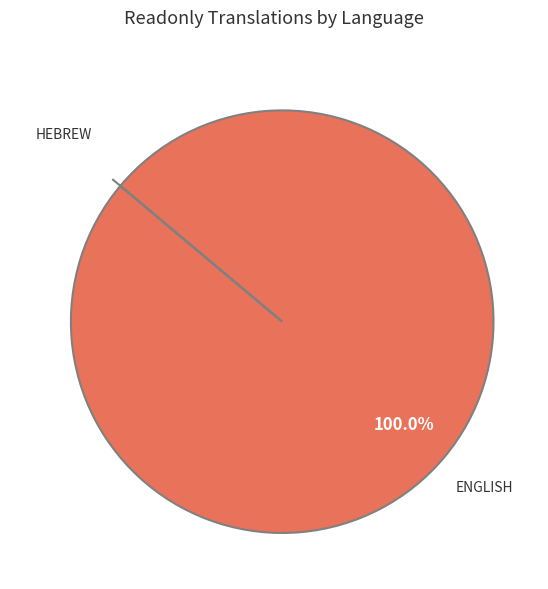

Is there a majority slice in this chart?

Yes